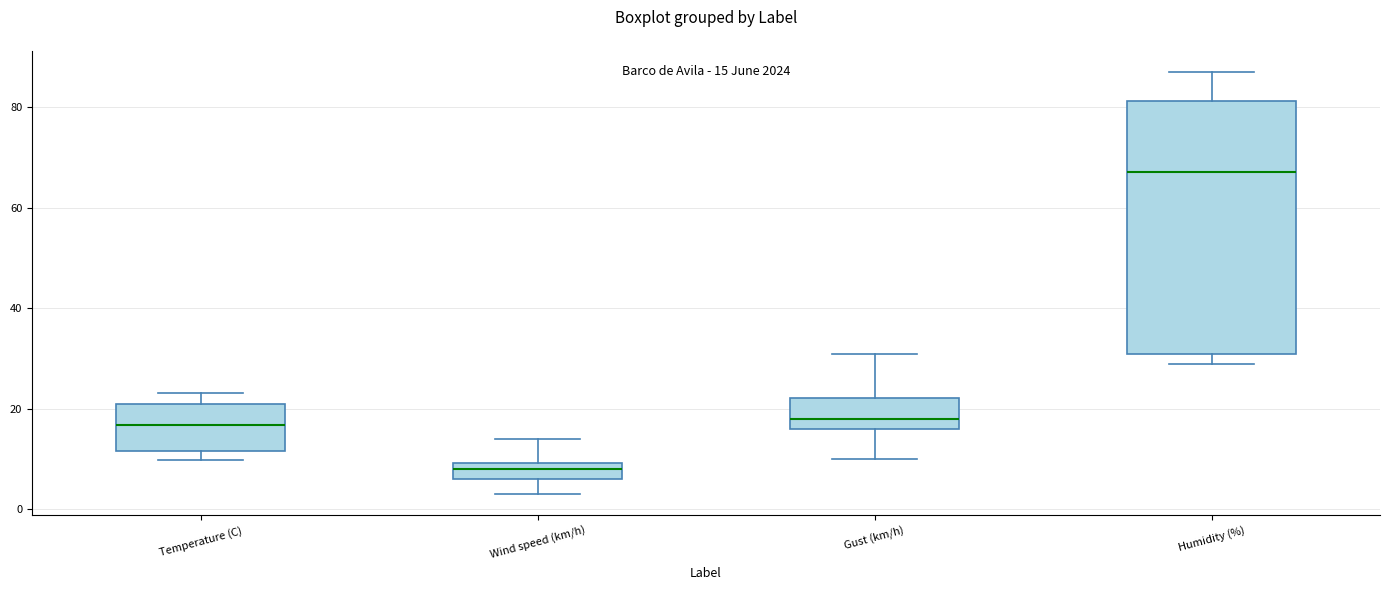

Which box's median line is the highest?

Humidity (%)